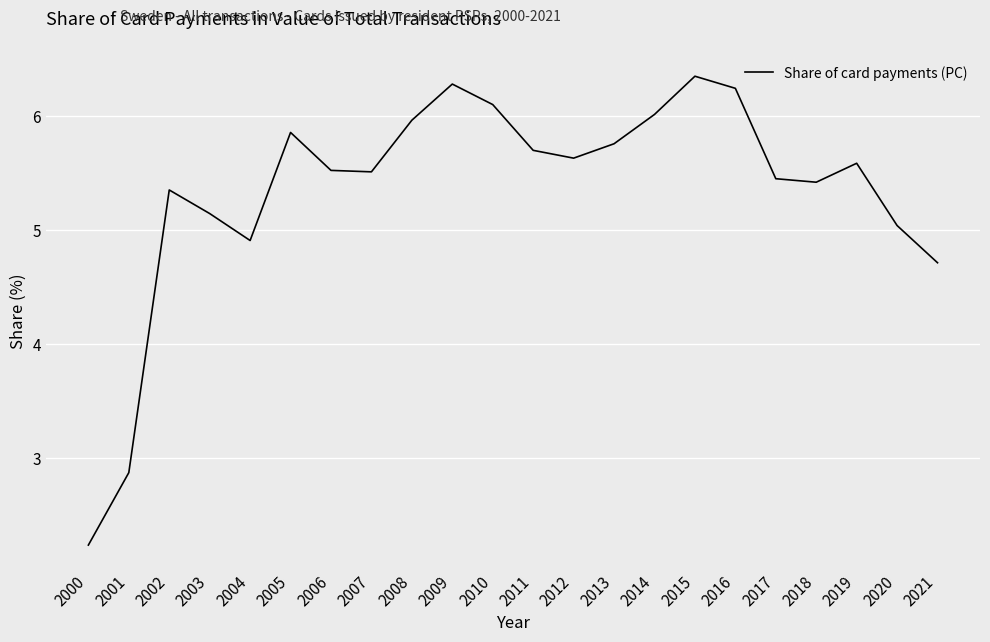

Which has a higher value, 2014 or 2020?

2014